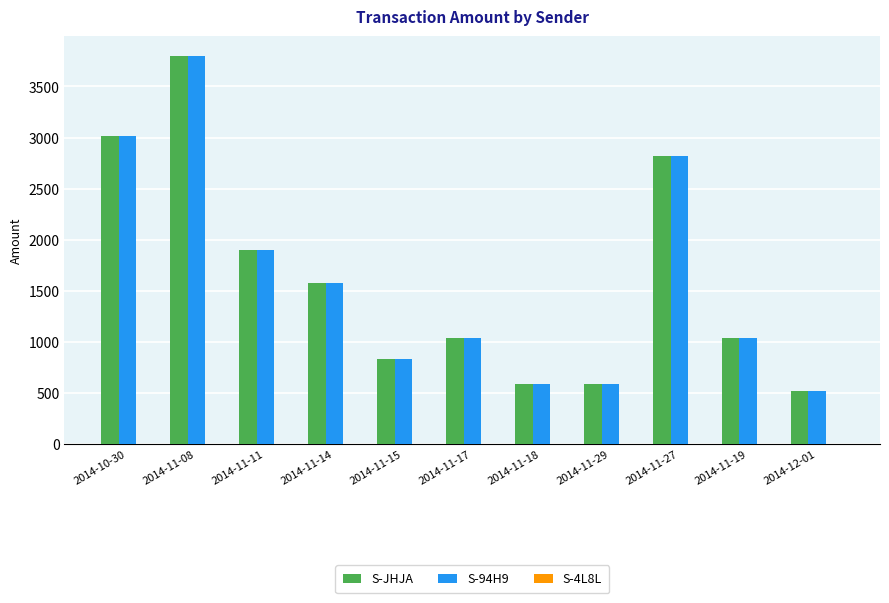

Which category has the highest value in the S-JHJA series?

2014-11-08